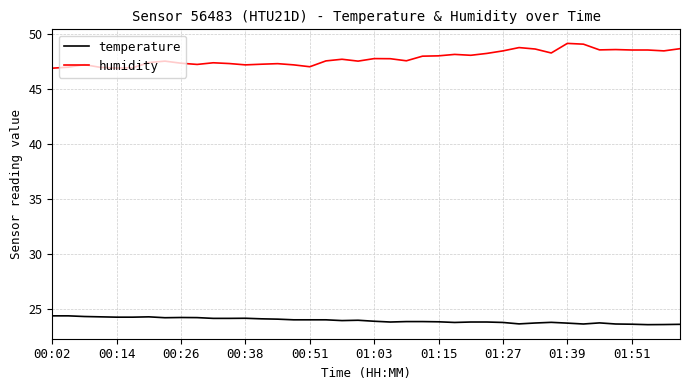

Which series has the largest total across all categories?

humidity